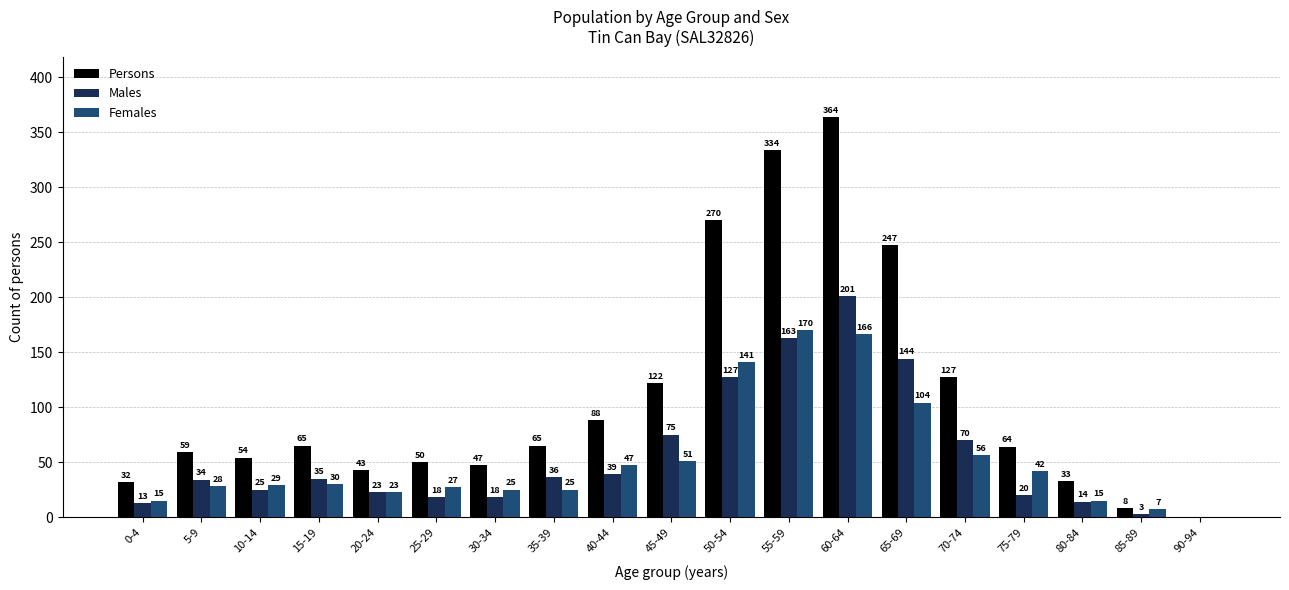

Which label corresponds to the largest value in the chart?

60-64